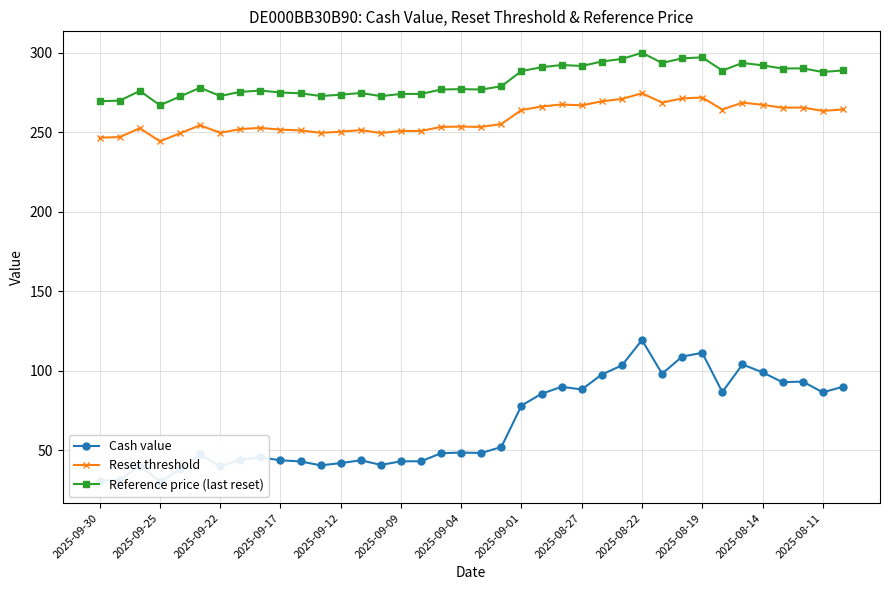

True or false: Cash value and Reset threshold intersect in this chart.

False